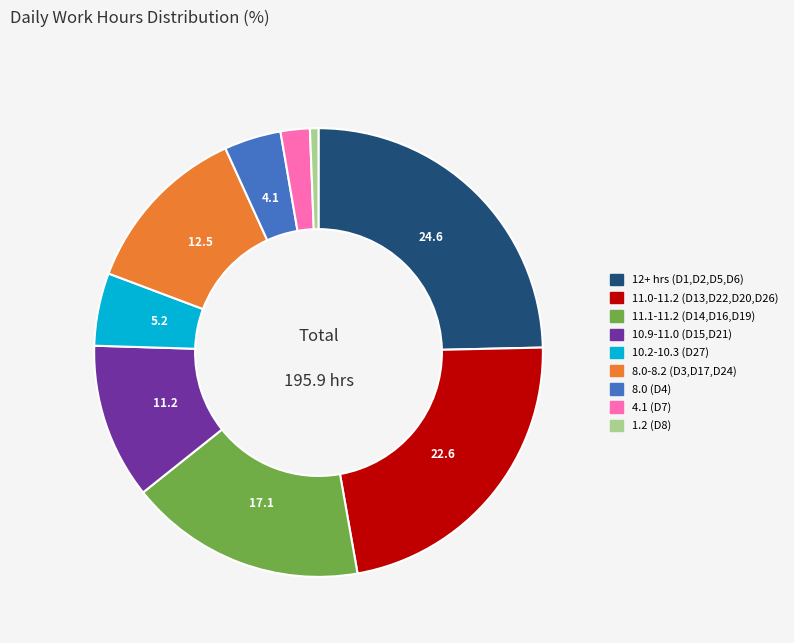

Is there any slice that represents more than half of the pie?

No